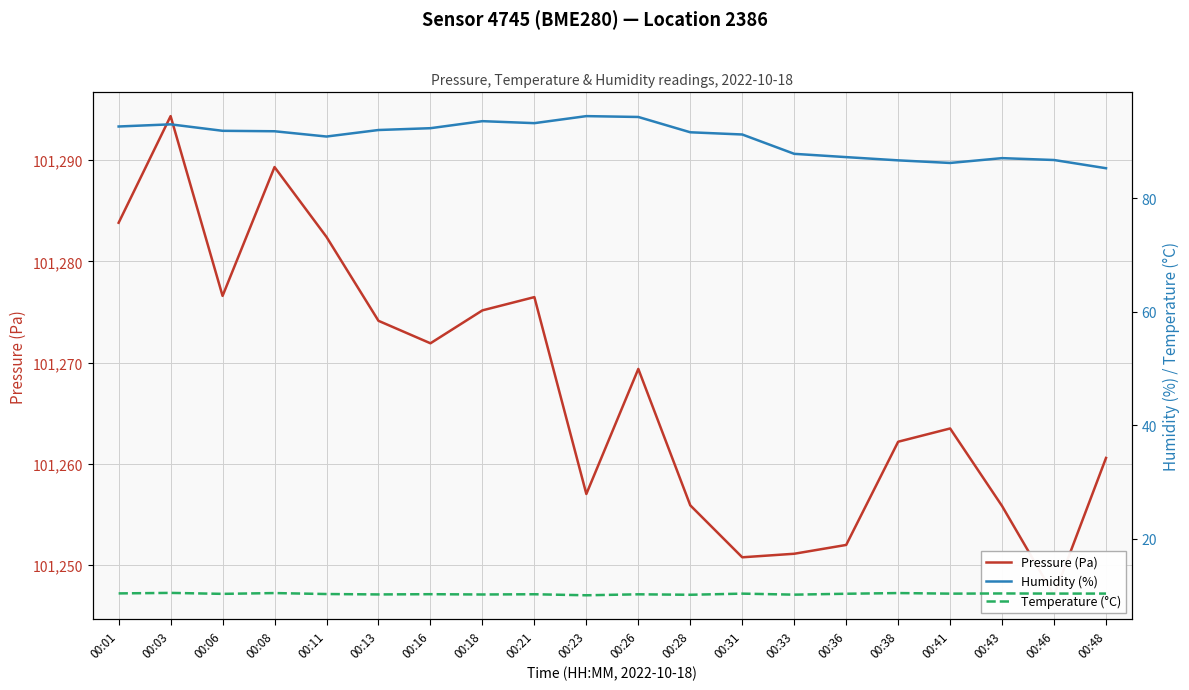

How many lines are shown in the chart?

3